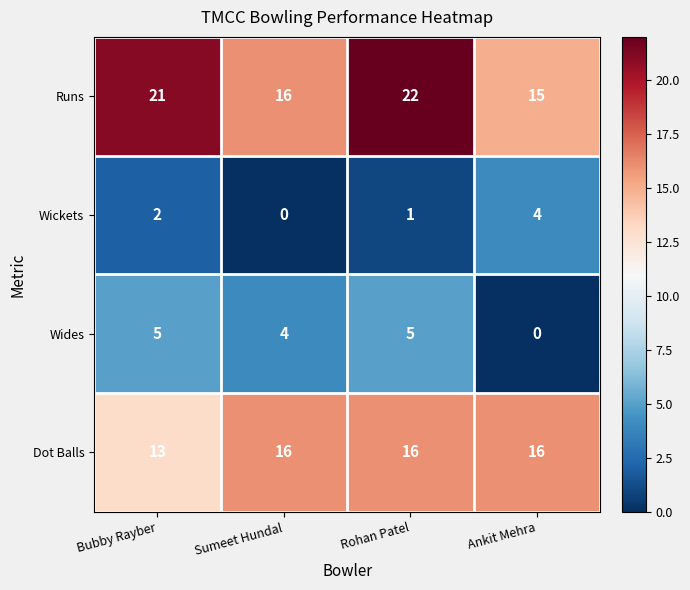

What is the difference between the Runs values at Rohan Patel and Ankit Mehra?

7